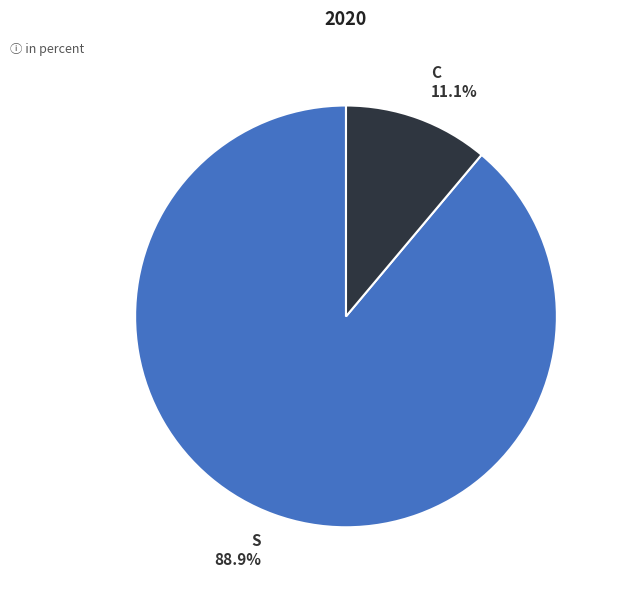

How many slices are in this pie chart?

2